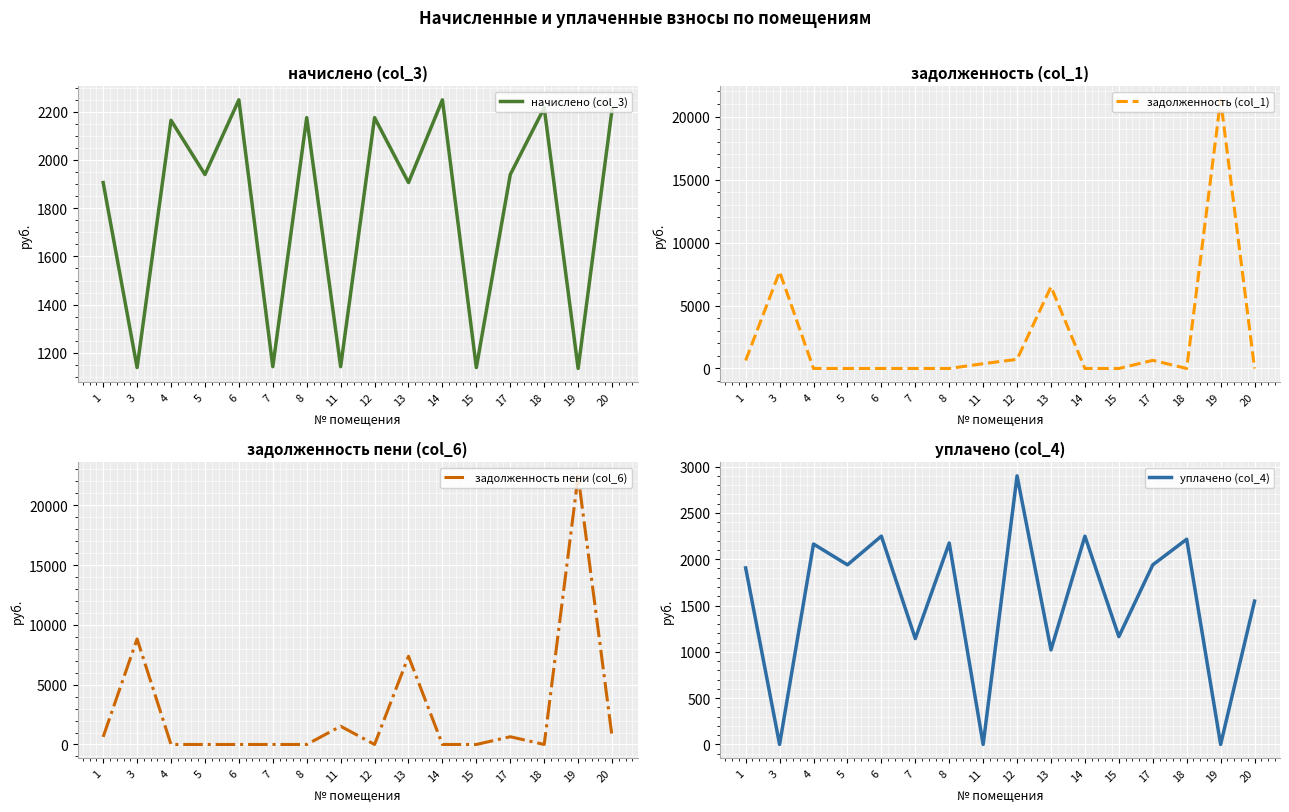

Reading right to left, list all the values displayed in this chart.

начислено (col_3): 20=2208.5	19=1135.6	18=2215.9	17=1939.3	15=1139.3	14=2249.1	13=1906.2	12=2175.3	11=1143.0	8=2175.3	7=1143.0	6=2249.1	5=1939.3	4=2164.3	3=1139.3	1=1906.2
задолженность (col_1): 20=0.0	19=21333.7	18=0.0	17=646.5	15=0.0	14=0.0	13=6492.4	12=725.1	11=381.0	8=0.0	7=0.0	6=0.0	5=0.0	4=0.0	3=7685.8	1=635.3
задолженность пени (col_6): 20=660.5	19=22469.3	18=0.0	17=646.5	15=0.0	14=0.0	13=7377.3	12=0.0	11=1524.0	8=0.0	7=0.0	6=0.0	5=0.0	4=0.0	3=8825.1	1=635.3
уплачено (col_4): 20=1548.0	19=0.0	18=2215.9	17=1939.3	15=1164.5	14=2249.1	13=1021.3	12=2900.4	11=0.0	8=2175.3	7=1143.0	6=2249.1	5=1939.3	4=2164.3	3=0.0	1=1906.2